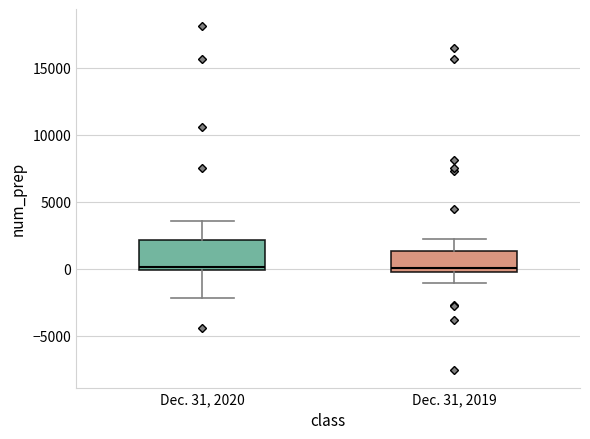

Reading left to right, transcribe this box plot: for each box, give where its median line is, the range the box spans, and where its two whiskers end, as read against the y-axis. The values are not printed on the chart, so give them approximately, as read against the axis.

Dec. 31, 2020: median 0 (just above the box's lower edge), box 0 to 2000, whiskers -2000 to 3500
Dec. 31, 2019: median 0 (just above the box's lower edge), box 0 to 1500, whiskers -1000 to 2000